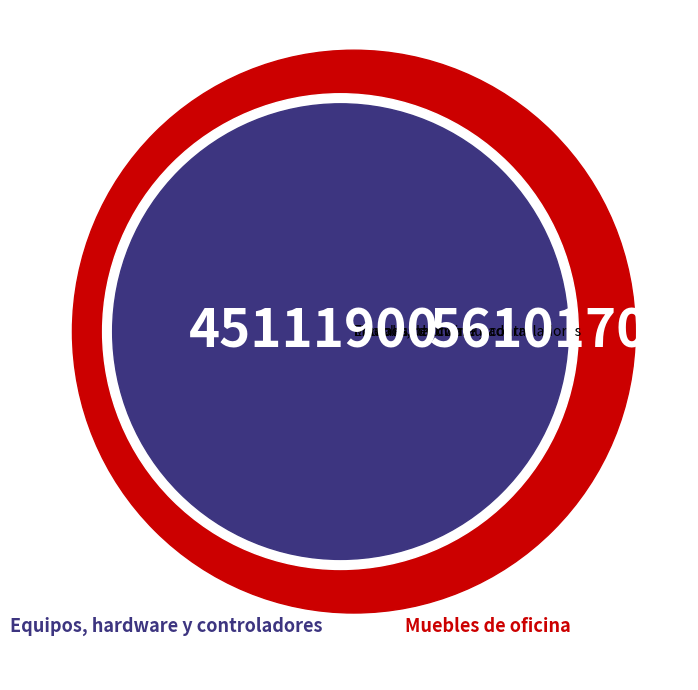

To the nearest percent, what is the difference between the largest and smallest slice percentages?

9%